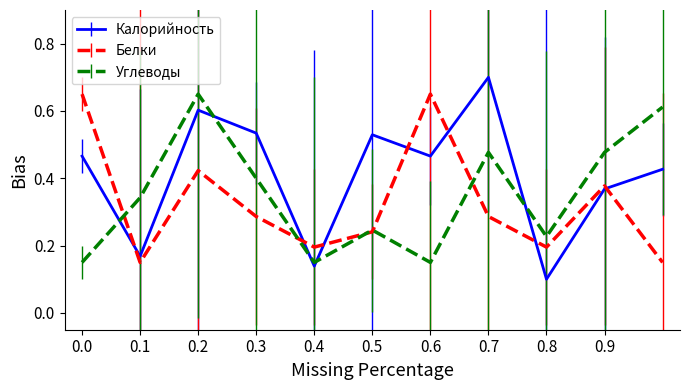

True or false: Углеводы and Калорийность intersect in this chart.

True